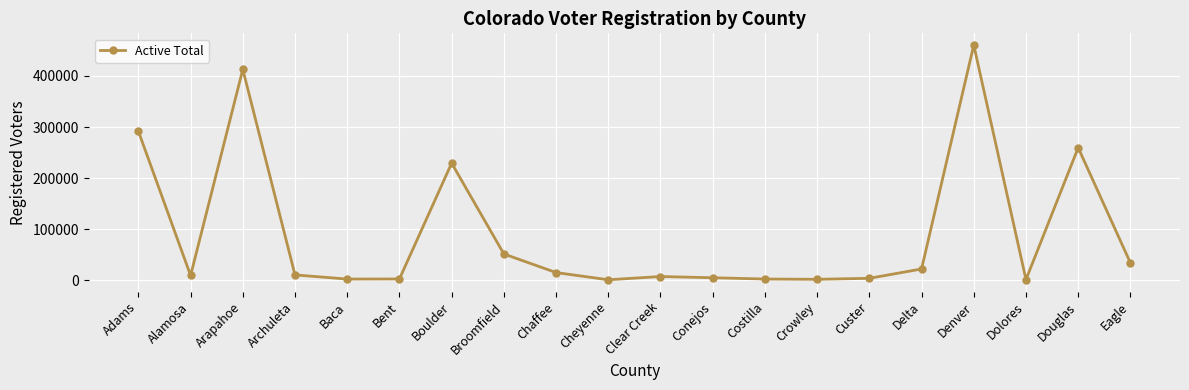

How many values are below 10773?

10